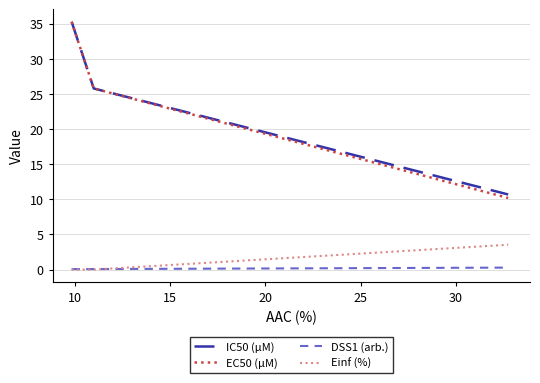

What is the greatest value displayed?

35.3